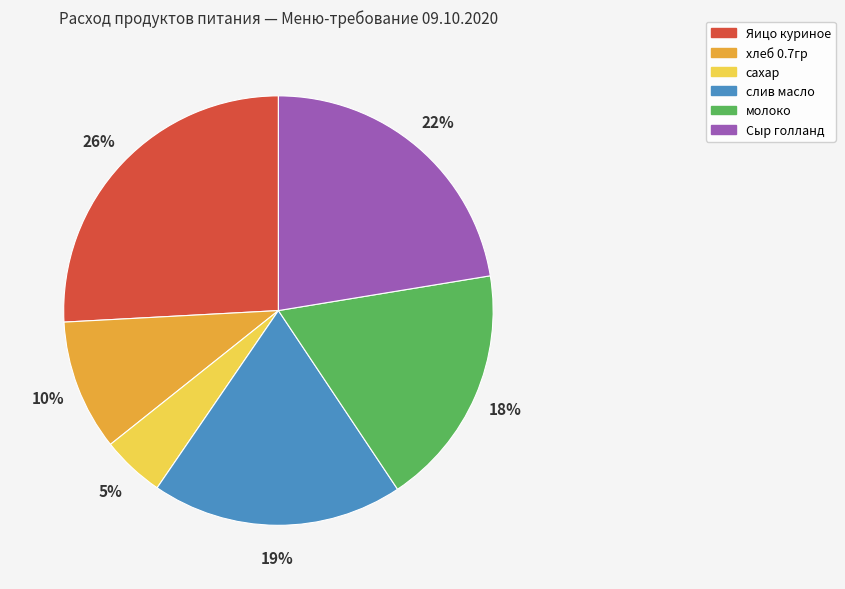

Is the sum of хлеб 0.7гр and сахар greater than half?

No